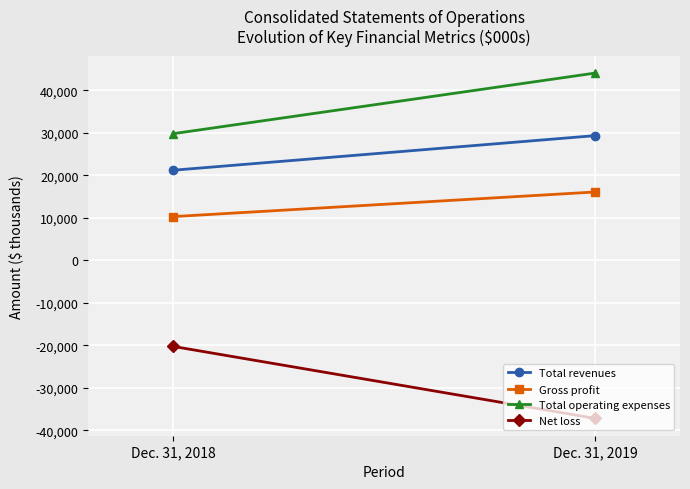

True or false: Gross profit has a value of 6029 at Dec. 31, 2019.

False